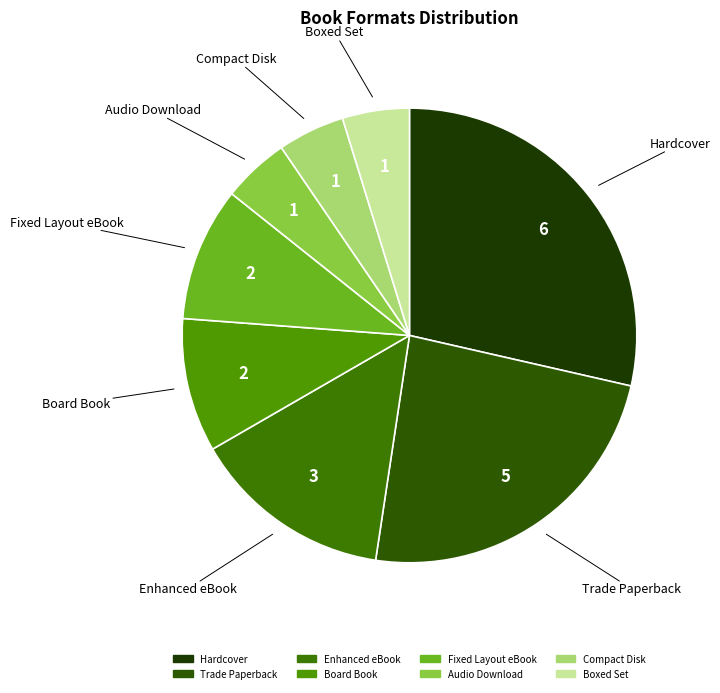

Combined, do Audio Download and Boxed Set account for over 50%?

No